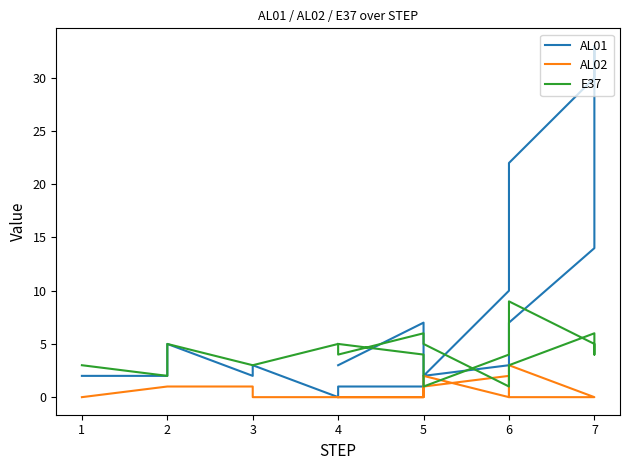

At which category does E37 reach its first local peak?

2